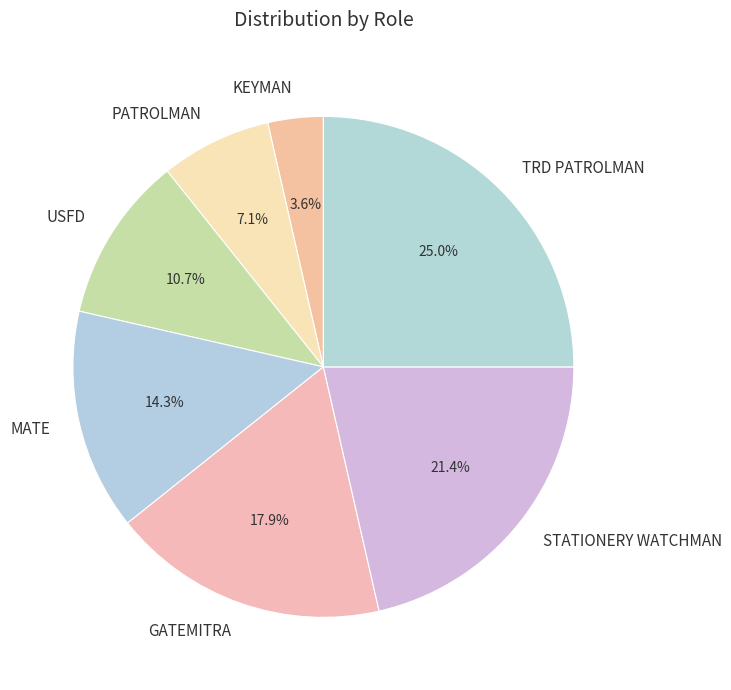

To the nearest percent, what is the average slice percentage?

14%